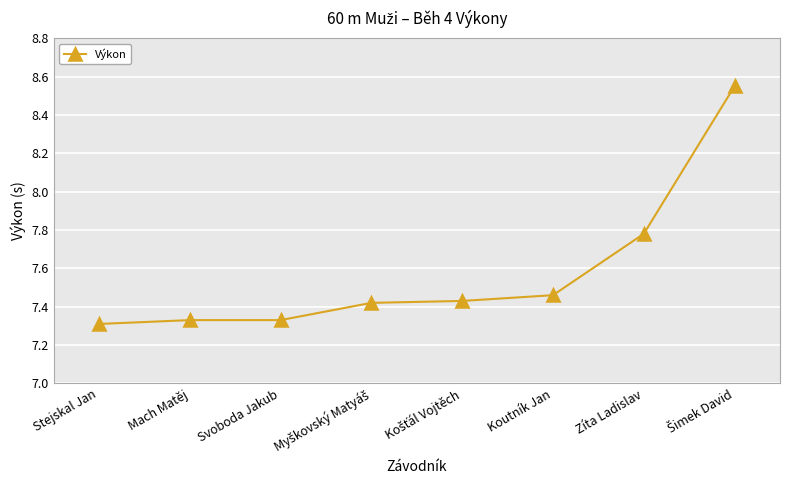

What is the ratio of the value at Zíta Ladislav to the value at Svoboda Jakub?

1.1